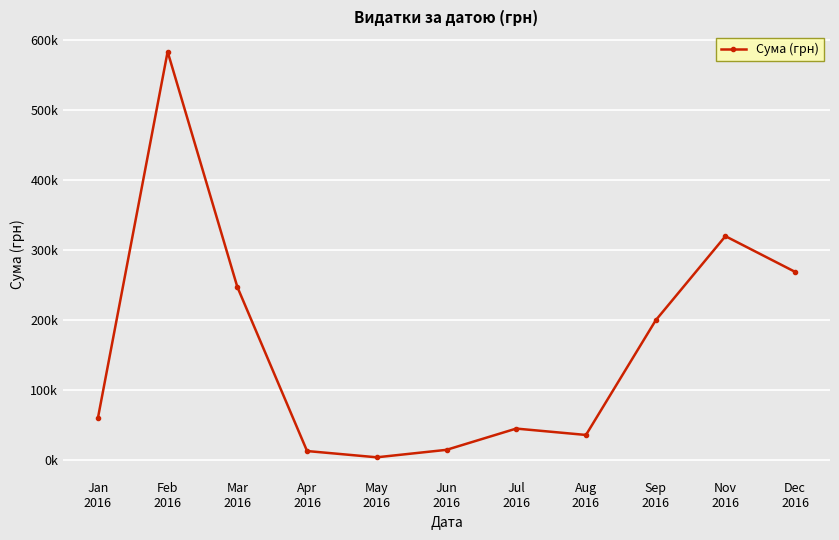

Rank the categories by value from lowest to highest.

May
2016, Apr
2016, Jun
2016, Aug
2016, Jul
2016, Jan
2016, Sep
2016, Mar
2016, Dec
2016, Nov
2016, Feb
2016